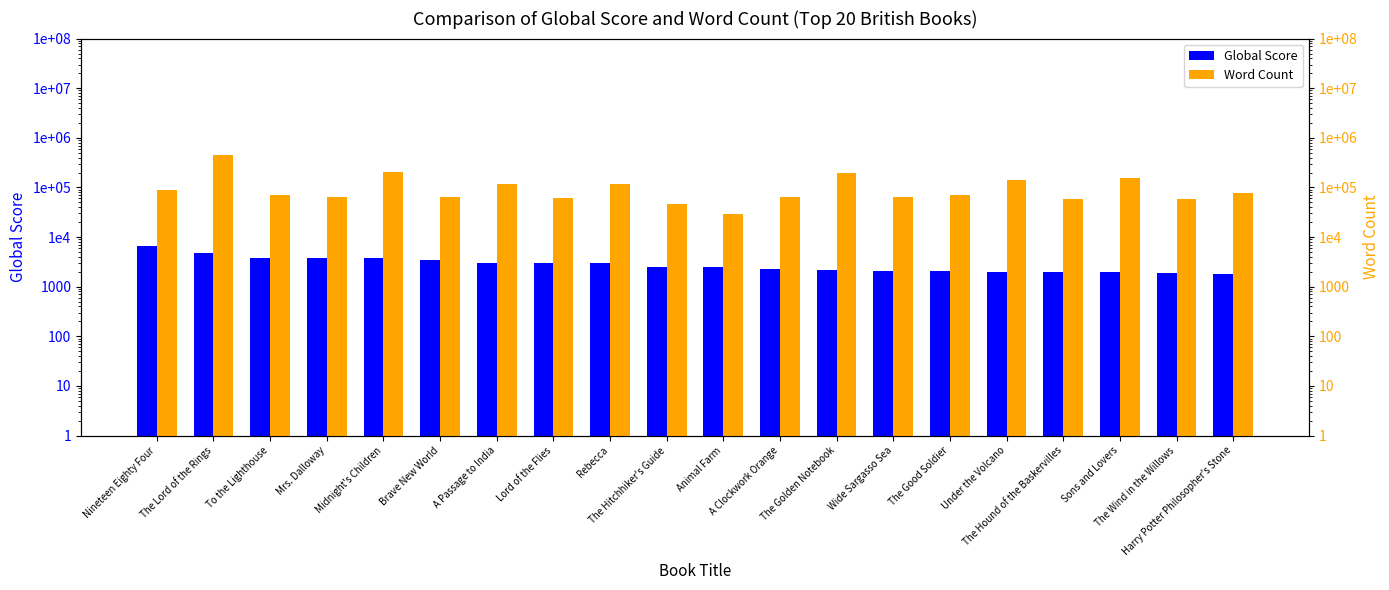

Reading right to left, extract all data points from this chart.

Global Score: 1841	1921	1937	1962	2011	2028	2082	2185	2291	2476	2486	2950	3002	3031	3456	3707	3756	3849	4760	6603
Word Count: 76944	58500	153000	59860	144000	72000	64000	200000	64000	29500	46972	115500	59960	120000	64000	208000	64000	70000	455125	88942